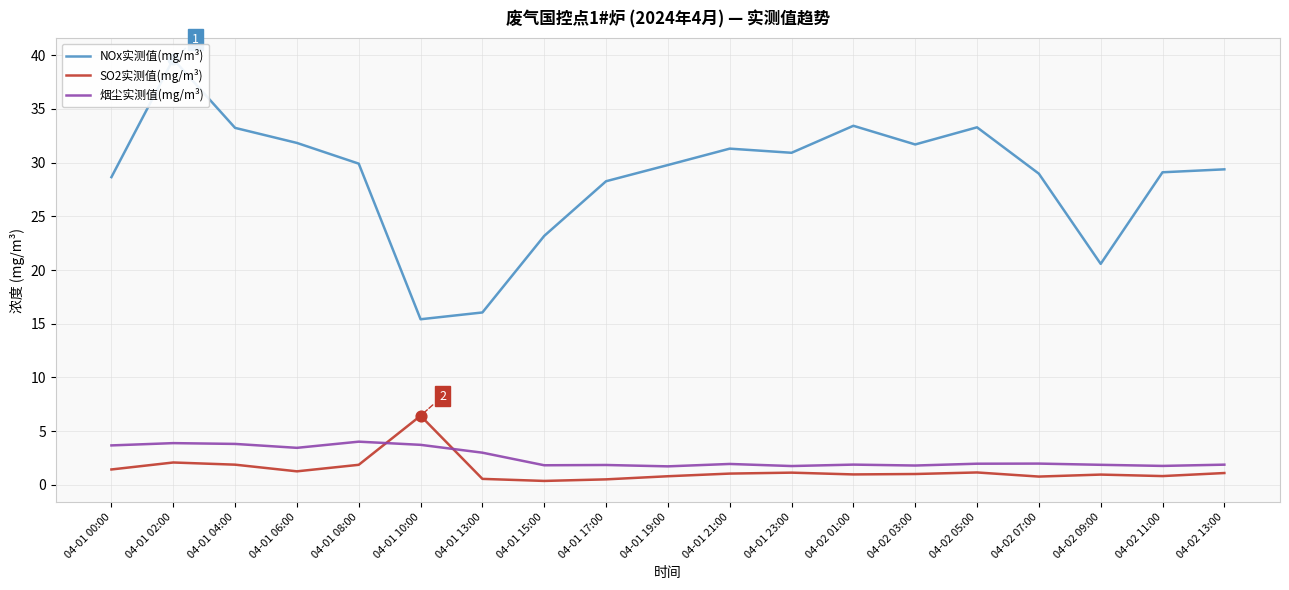

What is the total value across all series at 04-01 00:00?

33.7